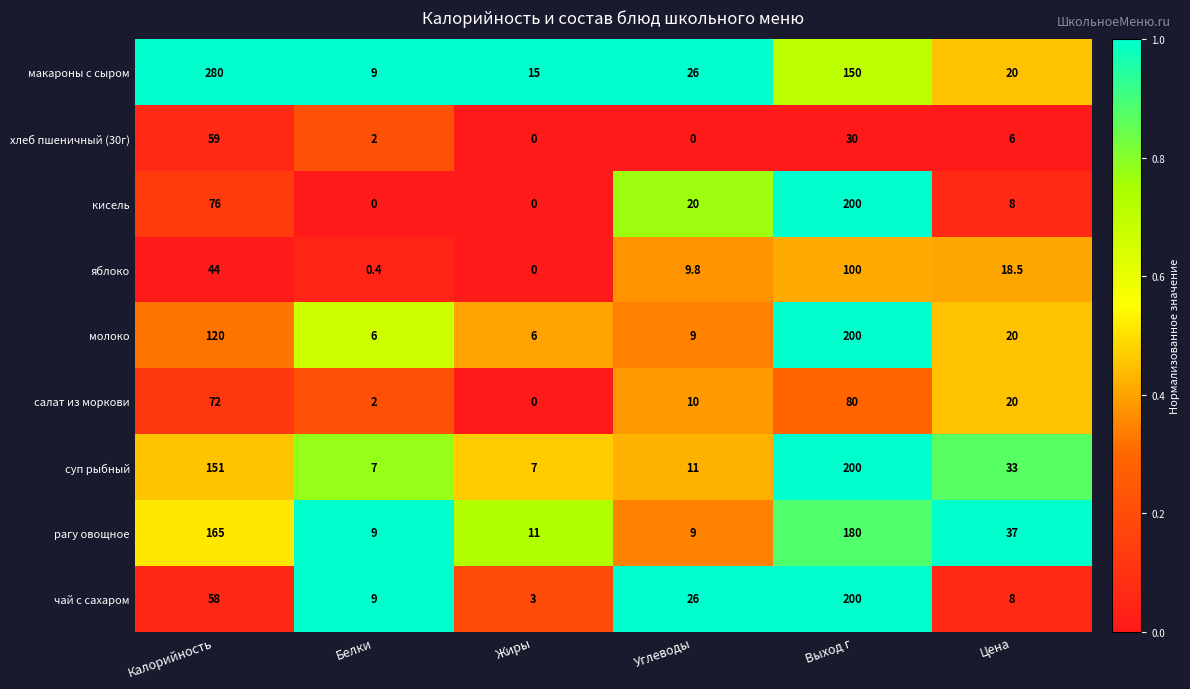

Count the number of data series in this chart.

9